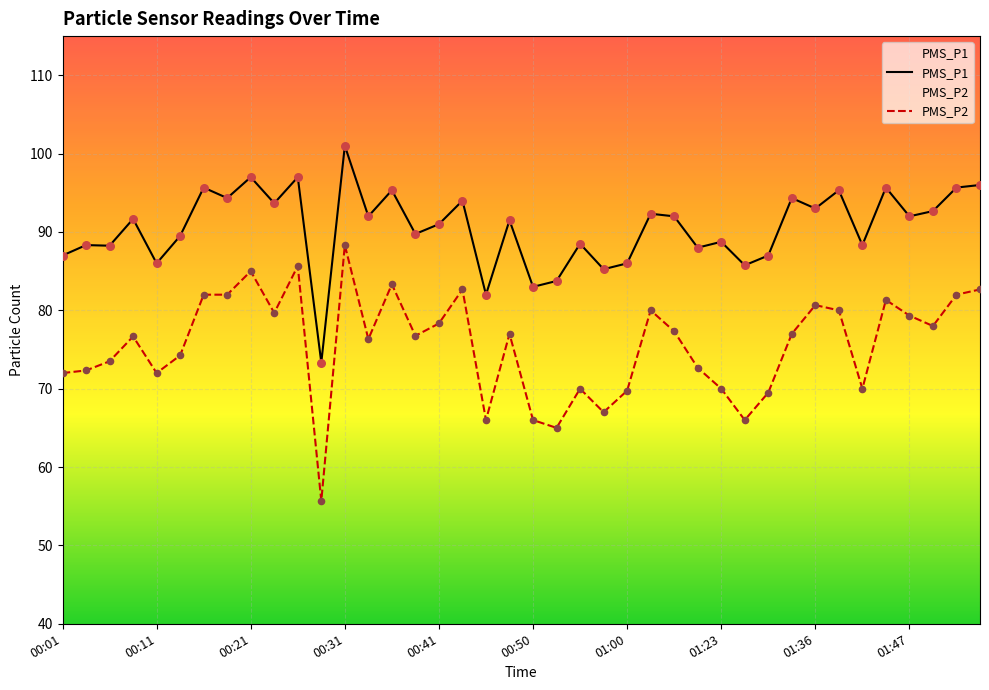

At which category is the sum across all series the highest?

00:31